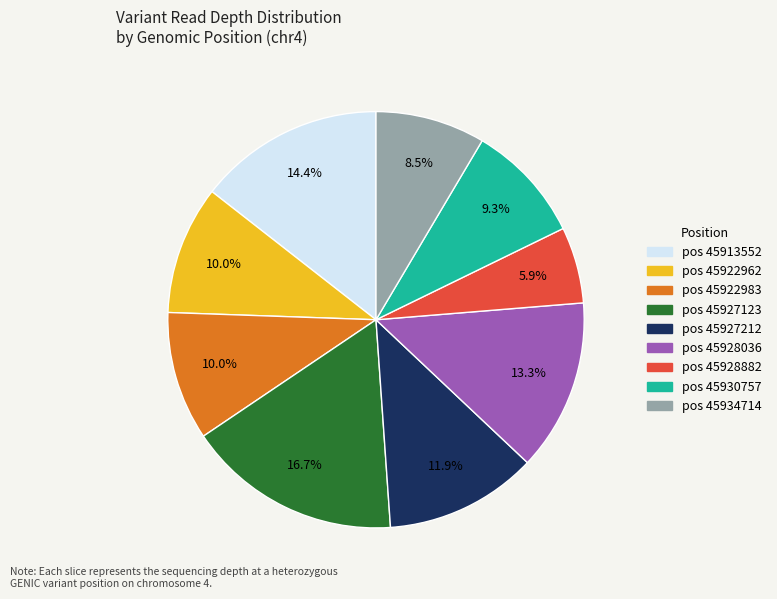

Is there a majority slice in this chart?

No